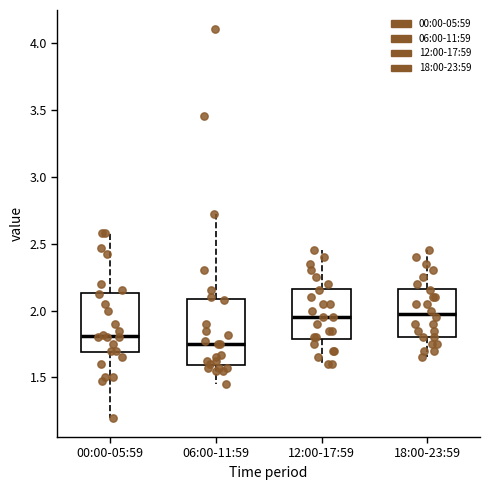

Reading left to right, read every box against the y-axis: the position of its median line, the range the box covers, and the ends of its whiskers. The values are not printed on the chart, so give them approximately, as read against the axis.

00:00-05:59: median 1.80, box 1.70 to 2.15, whiskers 1.20 to 2.60
06:00-11:59: median 1.75, box 1.60 to 2.10, whiskers 1.45 to 2.70
12:00-17:59: median 1.95, box 1.80 to 2.15, whiskers 1.60 to 2.45
18:00-23:59: median 2.00, box 1.80 to 2.15, whiskers 1.65 to 2.45